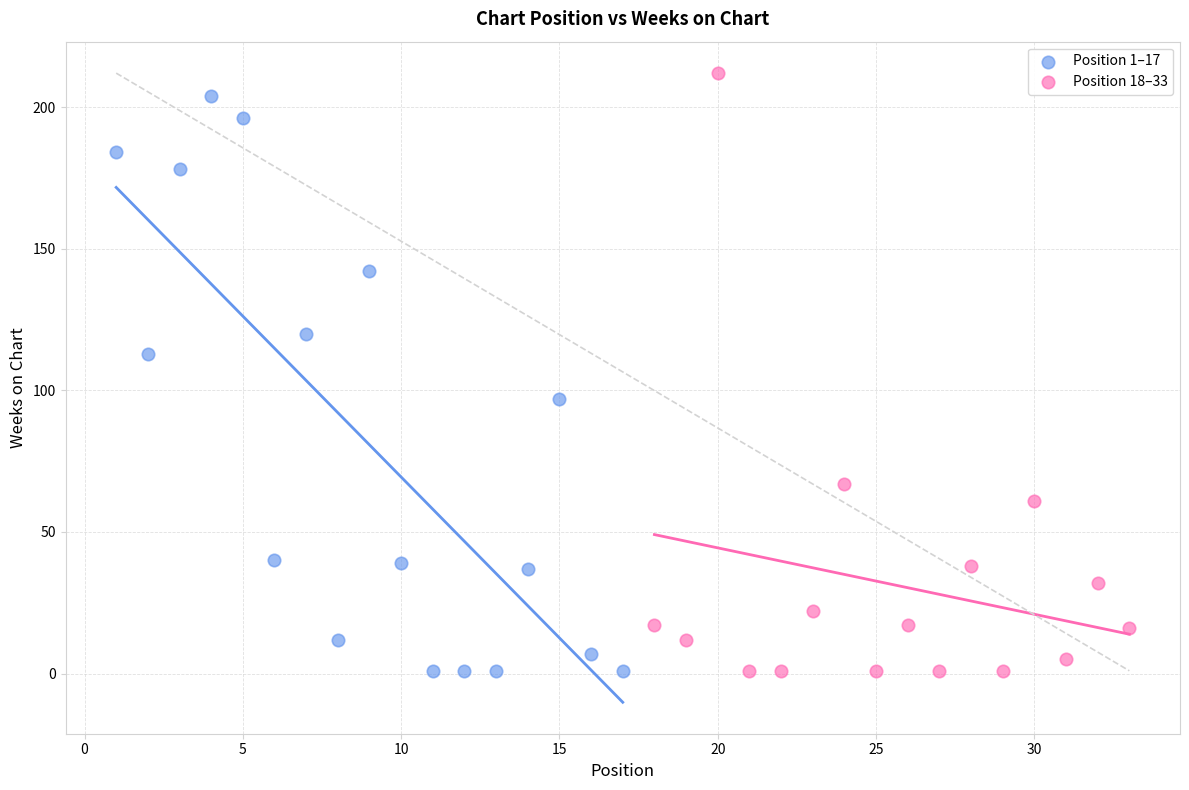

What are all the series names shown in the legend?

Position 1–17, Position 18–33